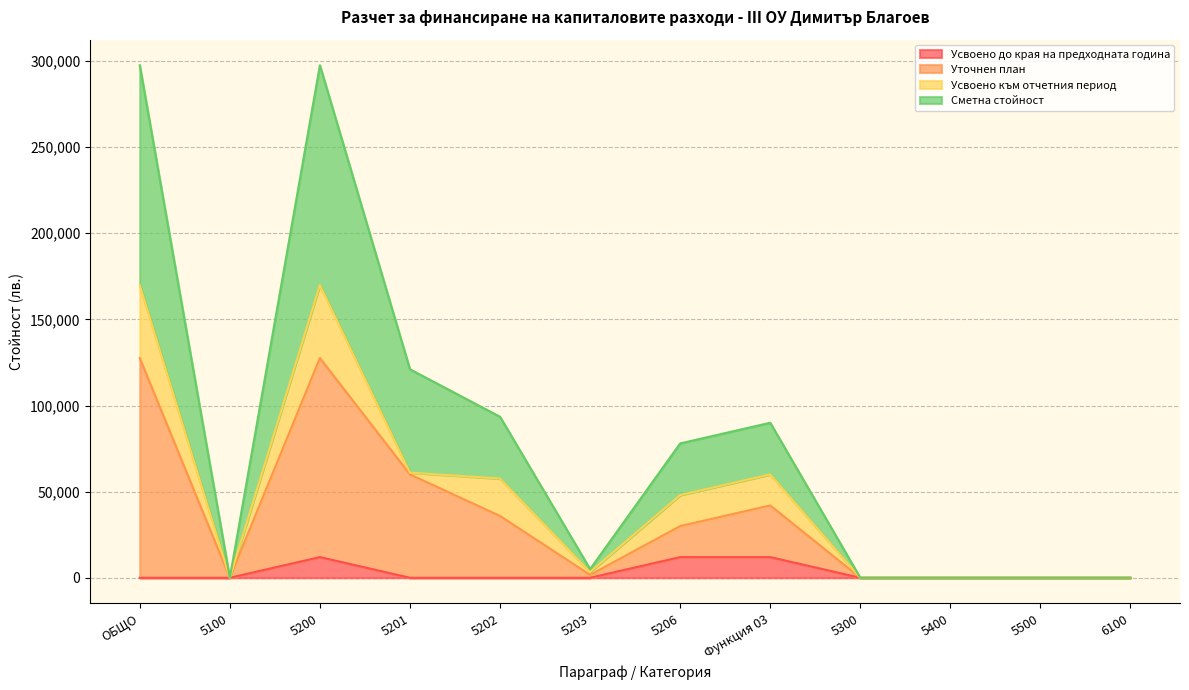

How many positive values does the Уточнен план series have?

7